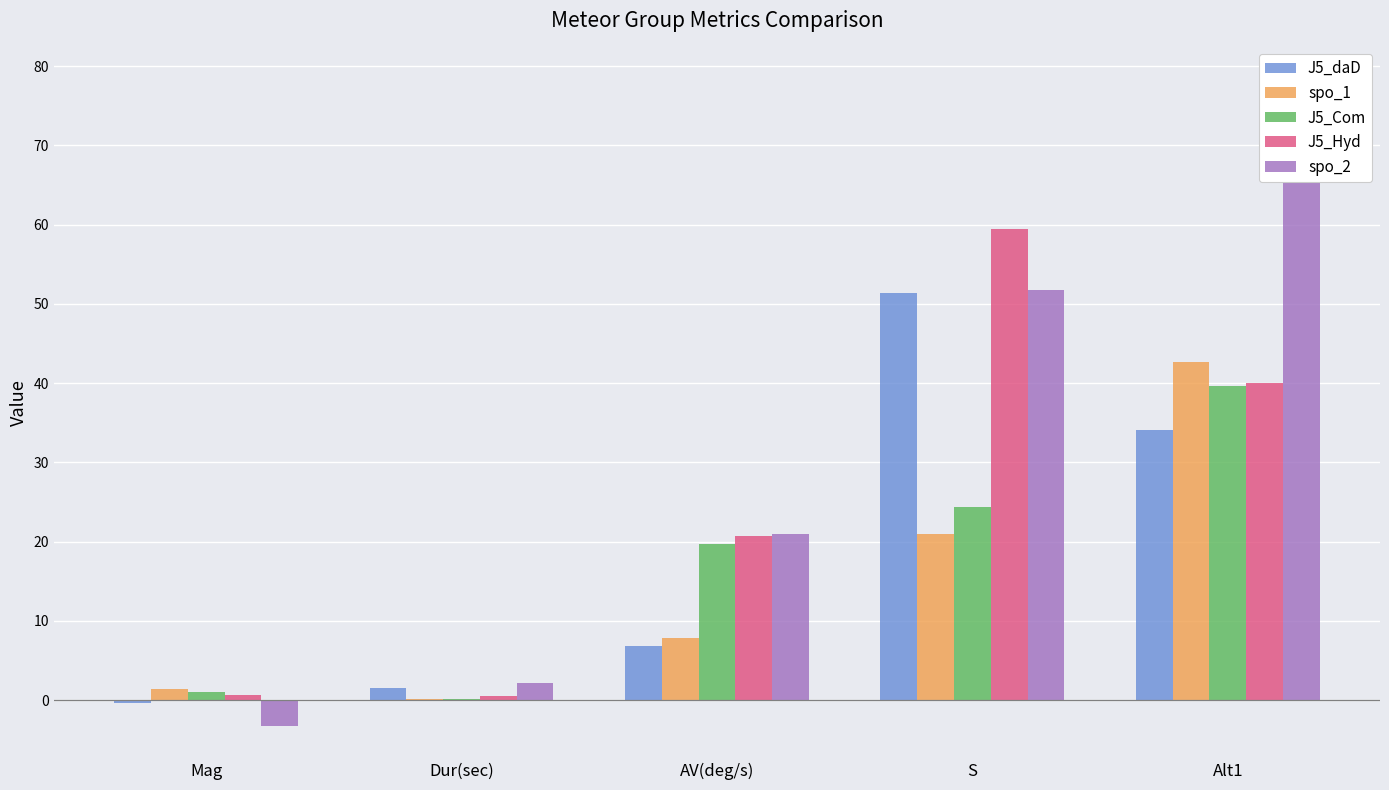

What is the difference between the J5_Com values at Mag and AV(deg/s)?

18.7